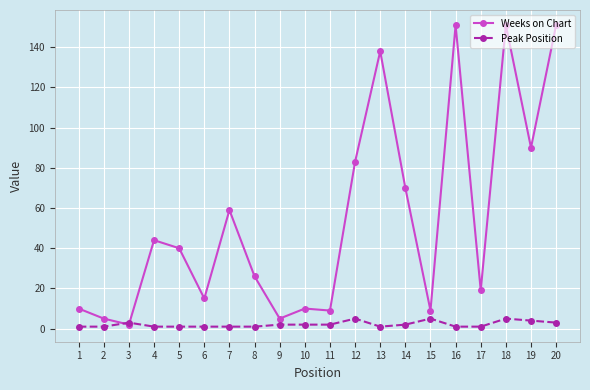

Rank the series by their average value, from highest to lowest.

Weeks on Chart, Peak Position